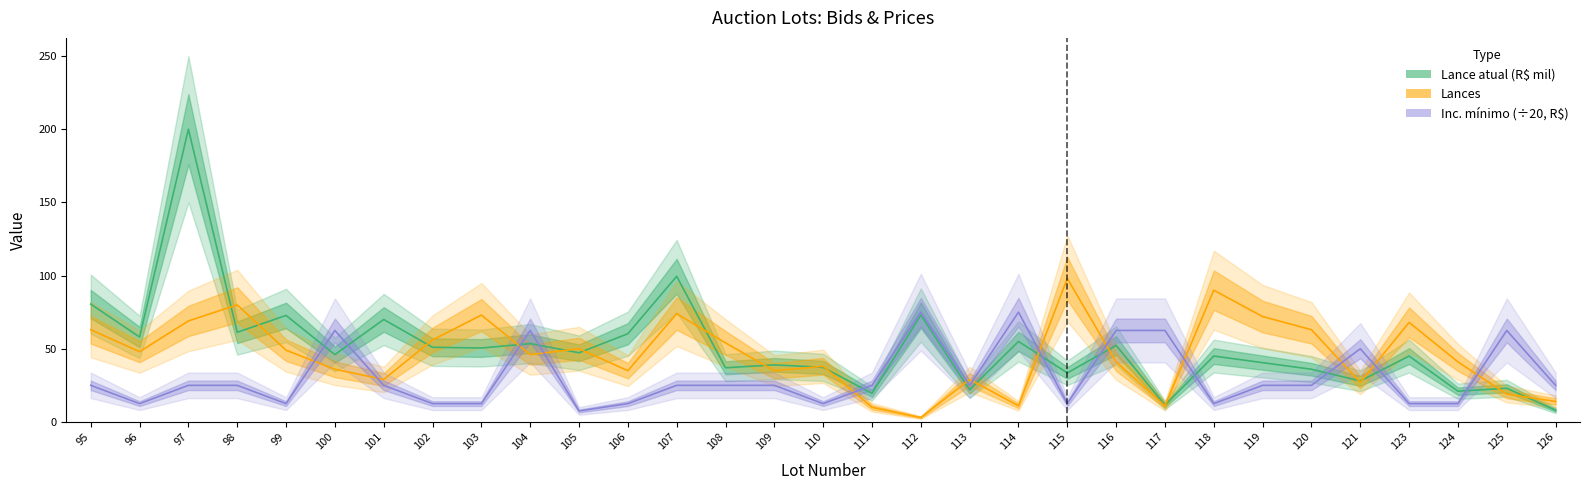

What is the sum of all Lance atual (R$ mil) values?

1577.0